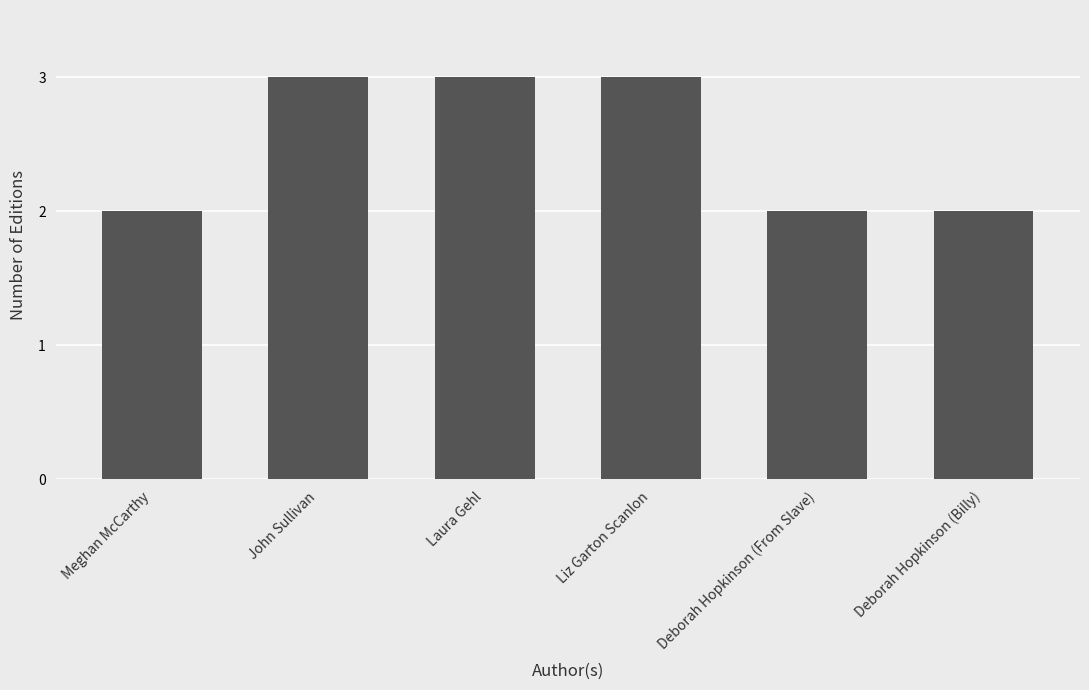

Reading left to right, what are all the values shown in this chart?

2	3	3	3	2	2